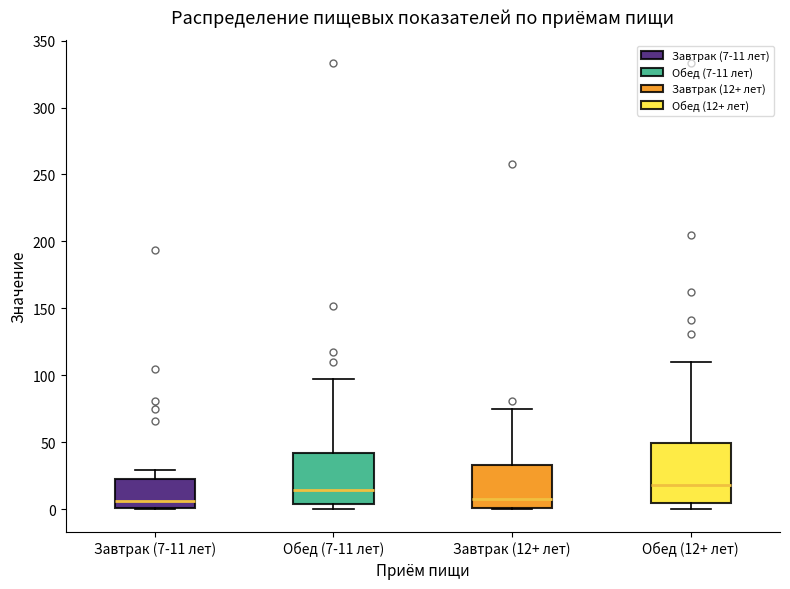

Reading left to right, transcribe this box plot: for each box, give where its median line is, the range the box spans, and where its two whiskers end, as read against the y-axis. The values are not printed on the chart, so give them approximately, as read against the axis.

Завтрак (7-11 лет): median 5, box 0 to 25, whiskers 0 to 30
Обед (7-11 лет): median 15, box 5 to 40, whiskers 0 to 95
Завтрак (12+ лет): median 10, box 0 to 35, whiskers 0 to 75
Обед (12+ лет): median 20, box 5 to 50, whiskers 0 to 110